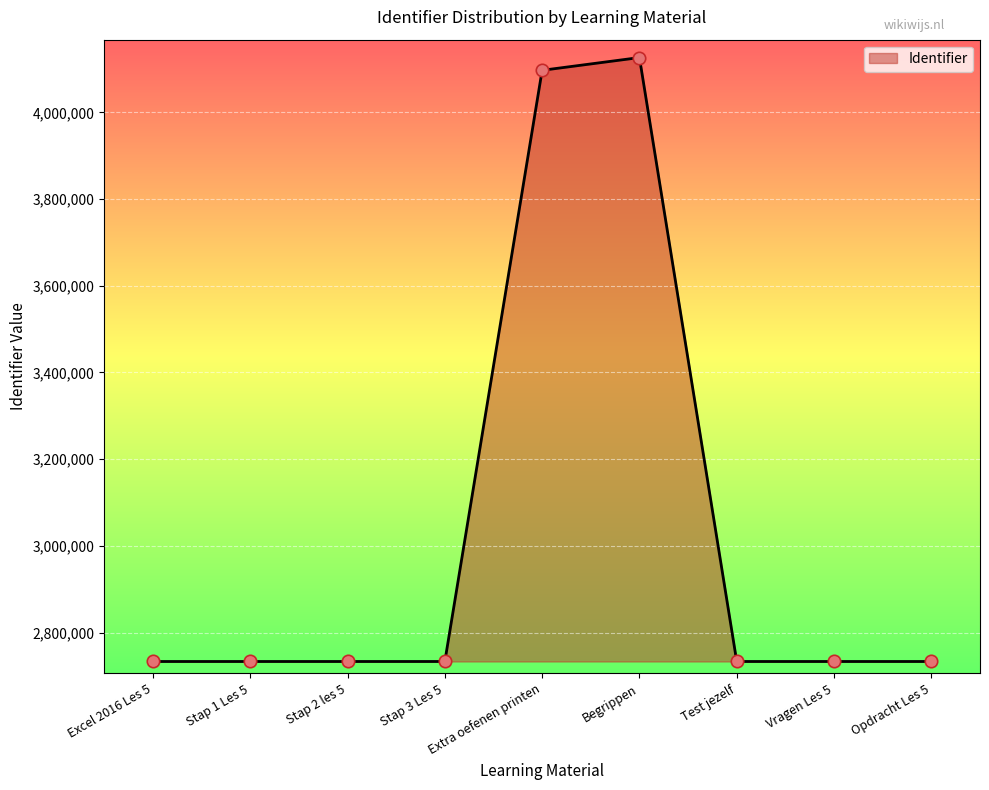

Approximately how many times larger is the value at Begrippen compared to Vragen Les 5?

1.5